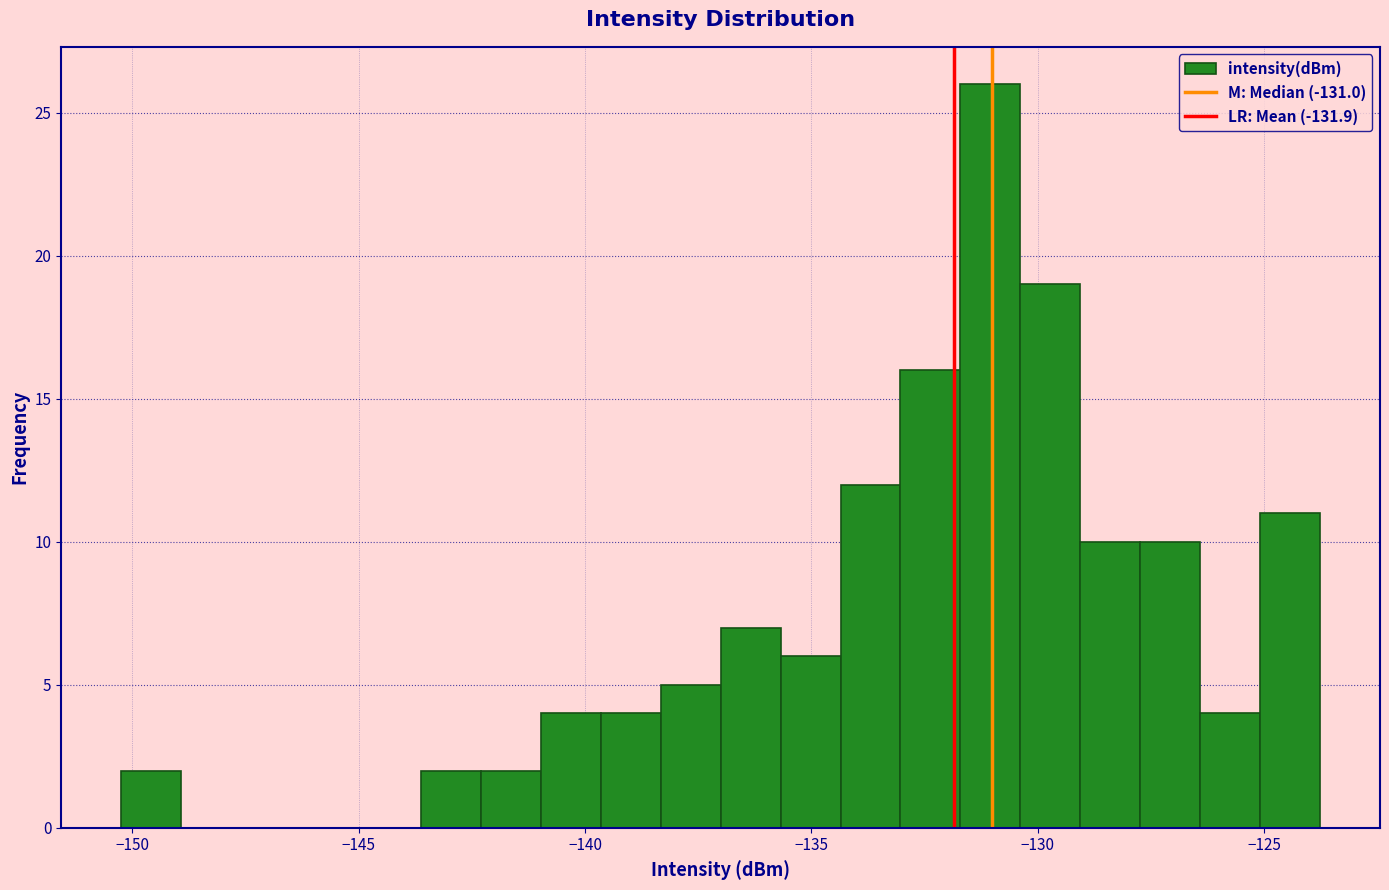

Read against the x-axis, roughly where is the centre of the tallest bar?

-131.0